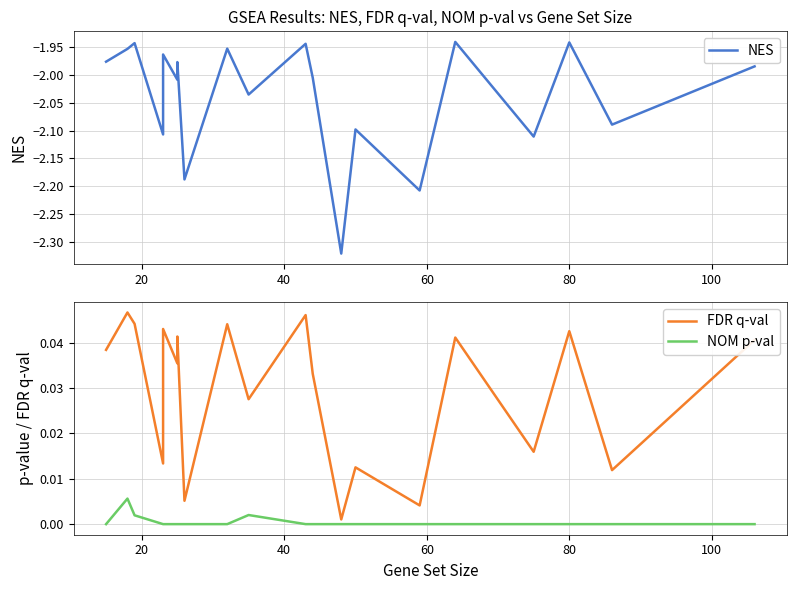

True or false: FDR q-val and NOM p-val intersect in this chart.

False